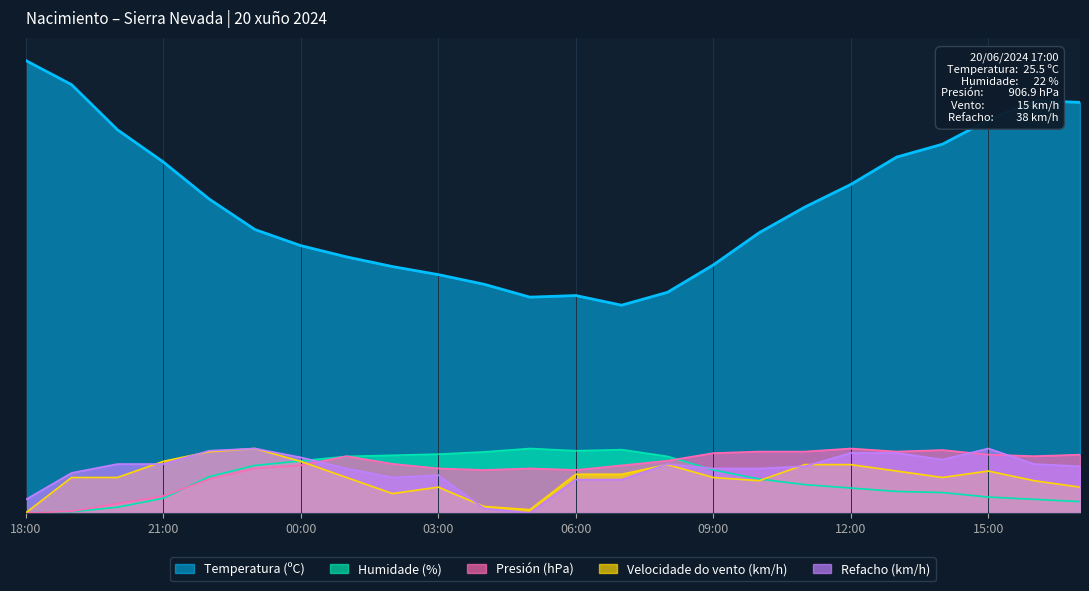

What is the difference between the highest and lowest values at 14:00?

21.6